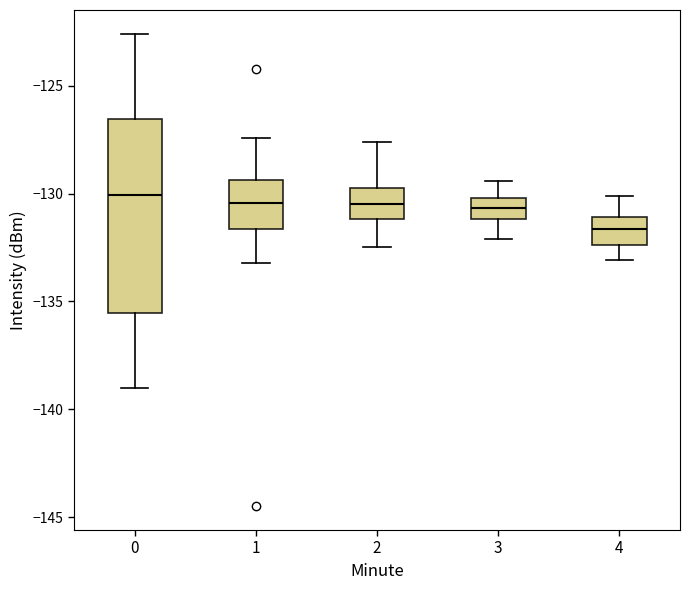

Reading left to right, read every box against the y-axis: the position of its median line, the range the box covers, and the ends of its whiskers. The values are not printed on the chart, so give them approximately, as read against the axis.

0: median -130.0, box -135.5 to -126.5, whiskers -139.0 to -122.5
1: median -130.5, box -131.5 to -129.5, whiskers -133.0 to -127.5
2: median -130.5, box -131.0 to -129.5, whiskers -132.5 to -127.5
3: median -130.5, box -131.0 to -130.0, whiskers -132.0 to -129.5
4: median -131.5, box -132.5 to -131.0, whiskers -133.0 to -130.0